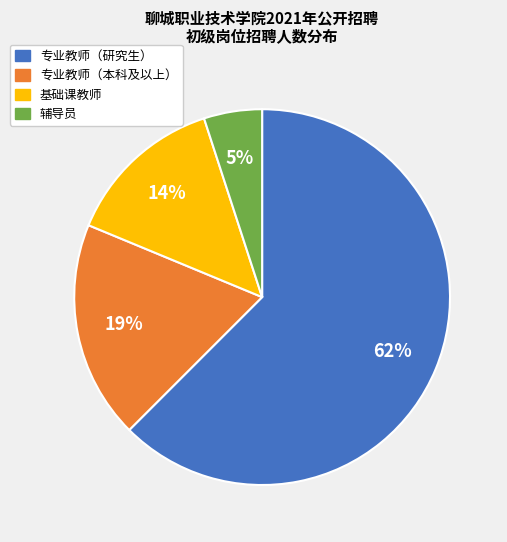

Does any single category account for the majority?

Yes